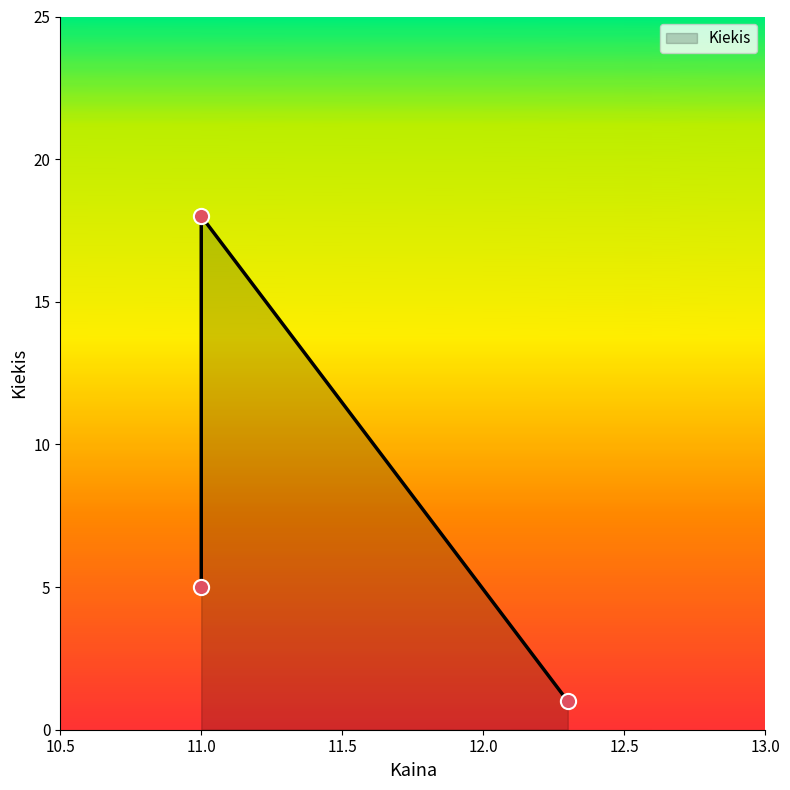

What is the change in value from 11.0 to 12.3?

-4